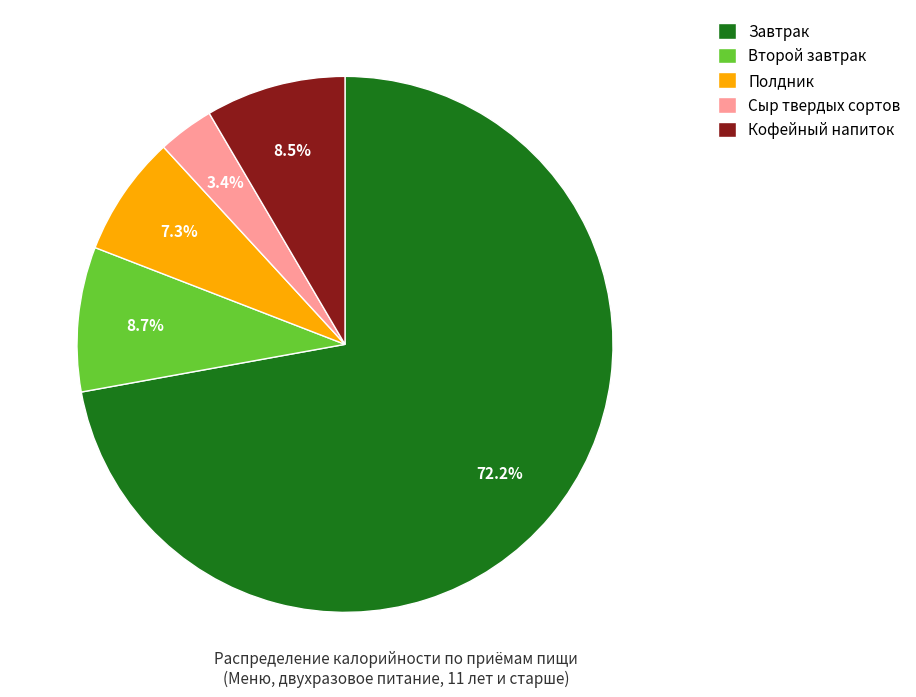

Combined, do Сыр твердых сортов and Второй завтрак account for over 50%?

No